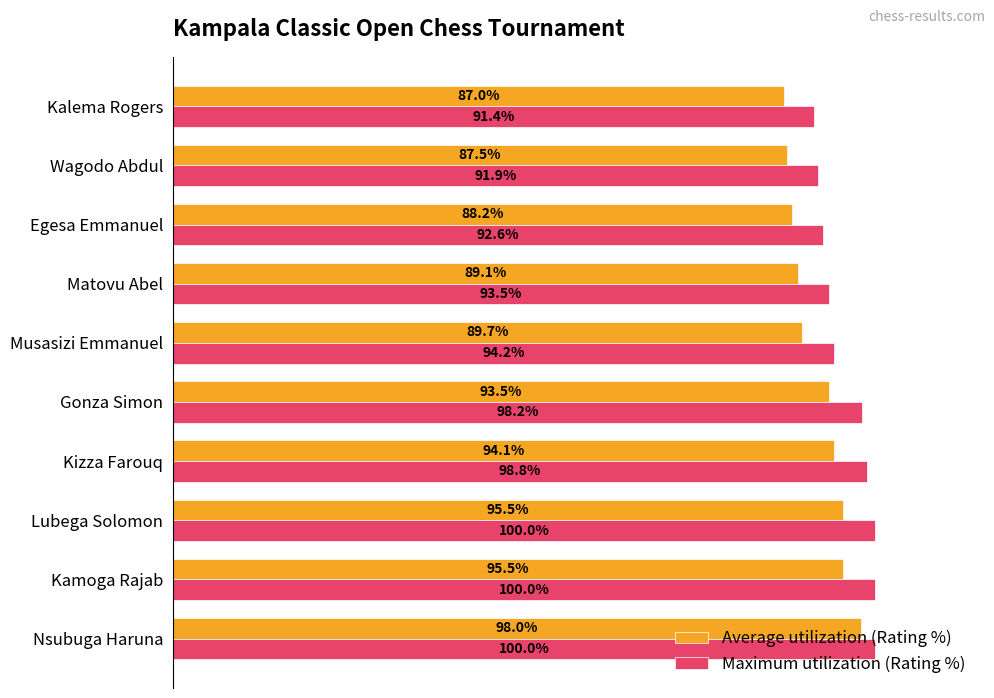

Which category has the lowest value in the Average utilization (Rating %) series?

Kalema Rogers